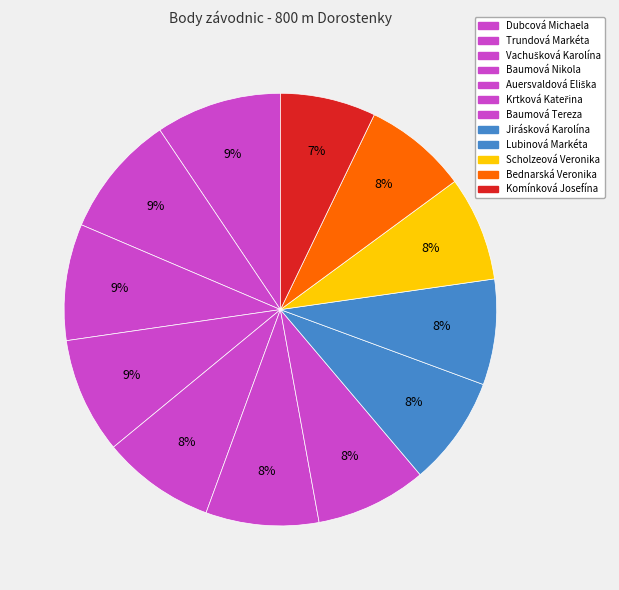

Combined, do Auersvaldová Eliška and Komínková Josefína account for over 50%?

No